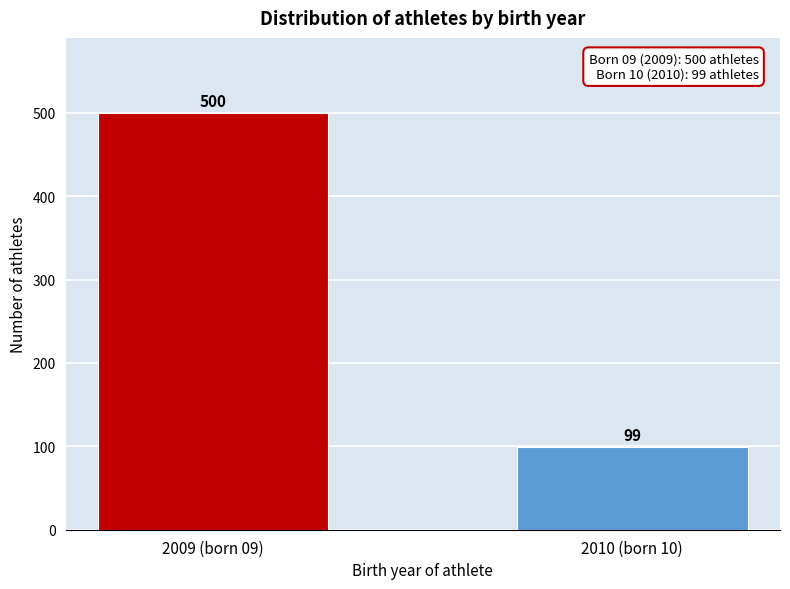

Reading right to left, list all the values displayed in this chart.

99	500